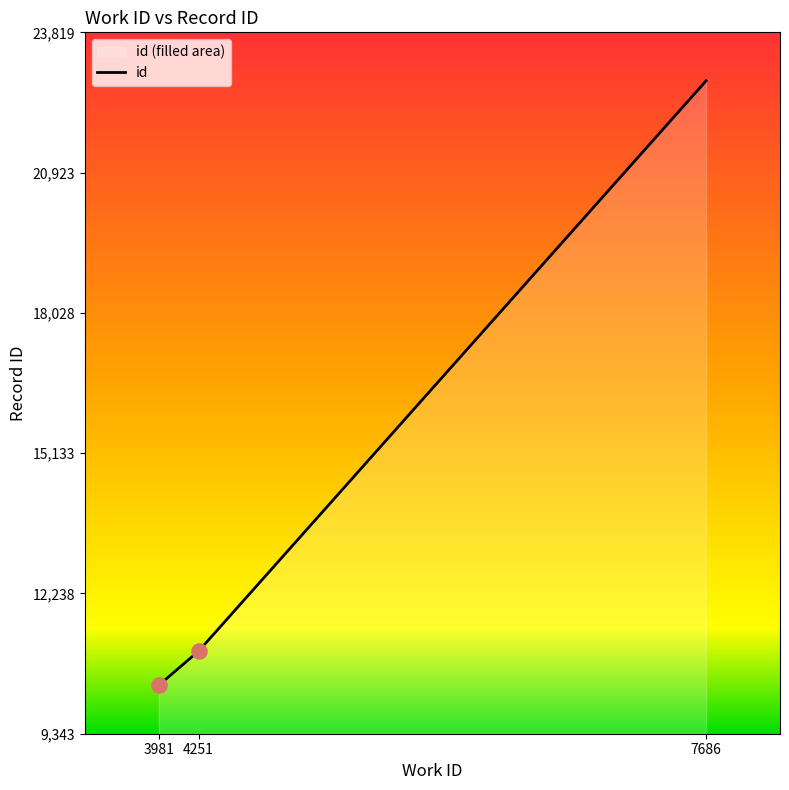

Approximately how many times larger is the value at 7686 compared to 4251?

2.1